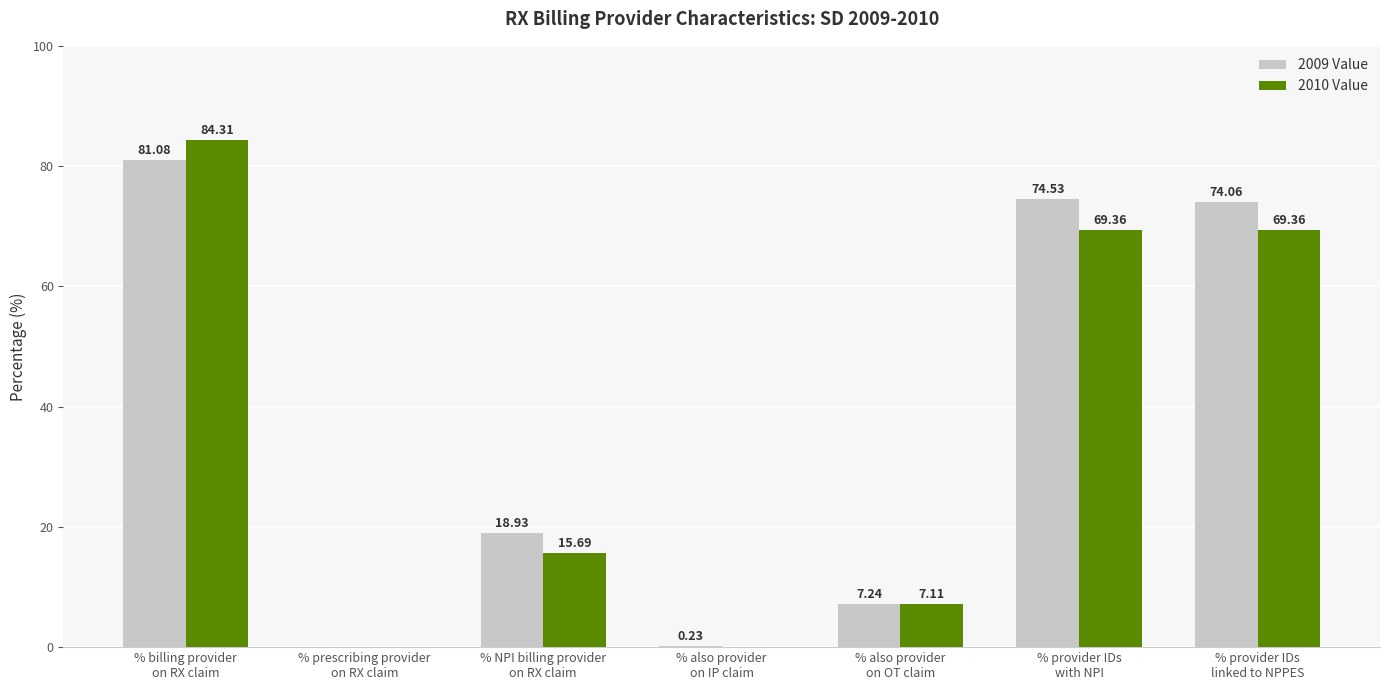

What is the total value across all series at % billing provider
on RX claim?

165.4